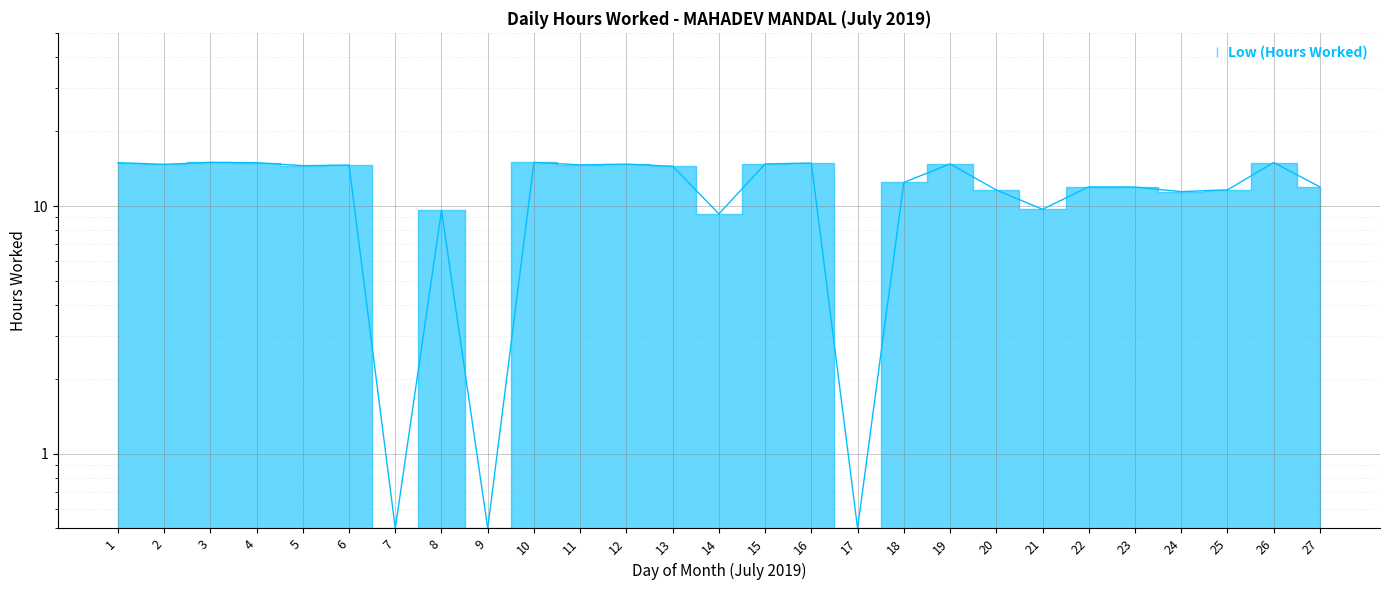

Reading left to right, list all the values displayed in this chart.

1=15.0	2=14.7	3=15.0	4=15.0	5=14.6	6=14.6	7=0.5	8=9.6	9=0.5	10=15.0	11=14.7	12=14.8	13=14.5	14=9.3	15=14.8	16=14.9	17=0.5	18=12.4	19=14.8	20=11.6	21=9.7	22=11.9	23=11.9	24=11.4	25=11.6	26=15.0	27=11.9